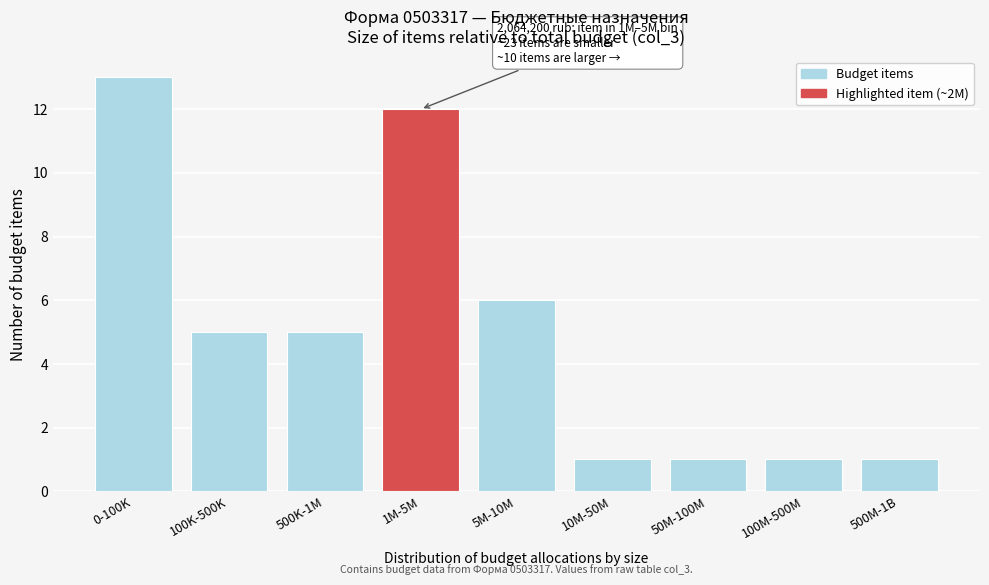

Reading right to left, extract all data points from this chart.

1	1	1	1	6	12	5	5	13